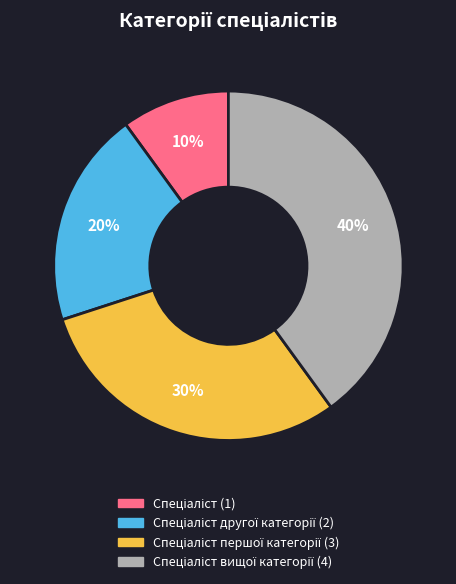

Does any single category account for the majority?

No